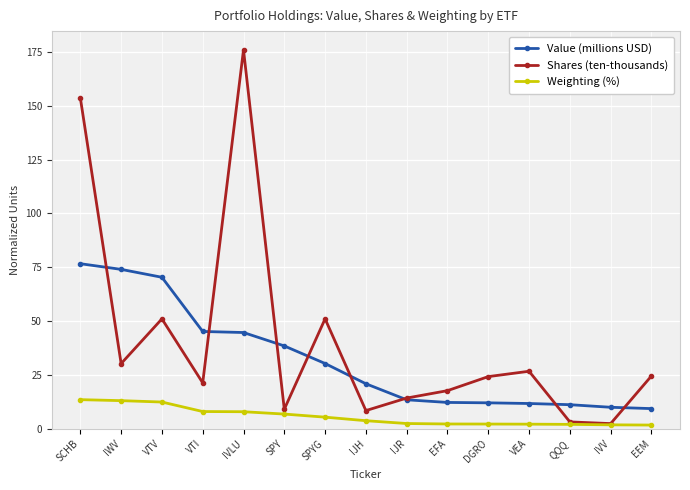

What is the value of the Weighting (%) point at the 1st from the left?

13.4